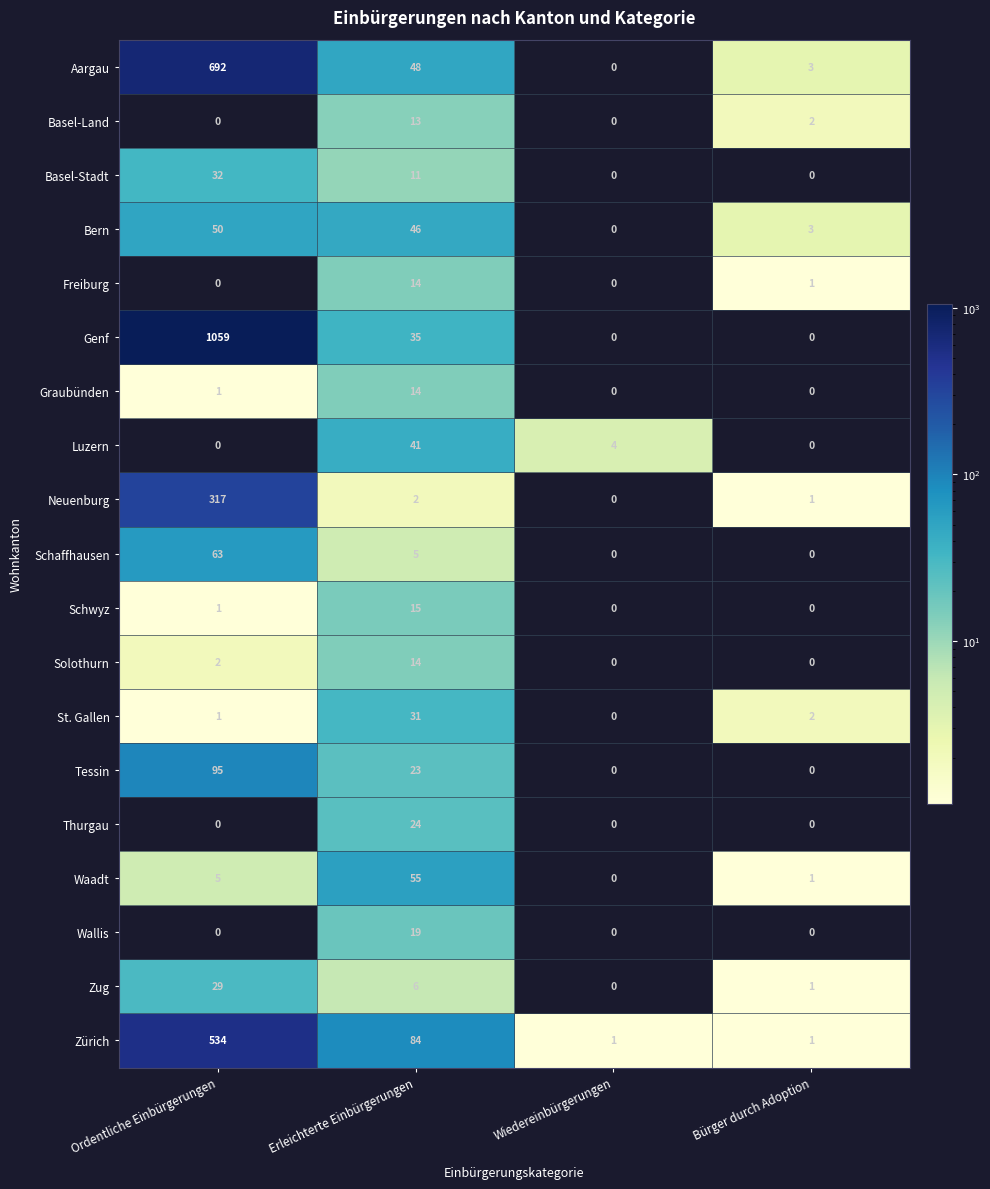

At how many categories does at least one series exceed 672?

1